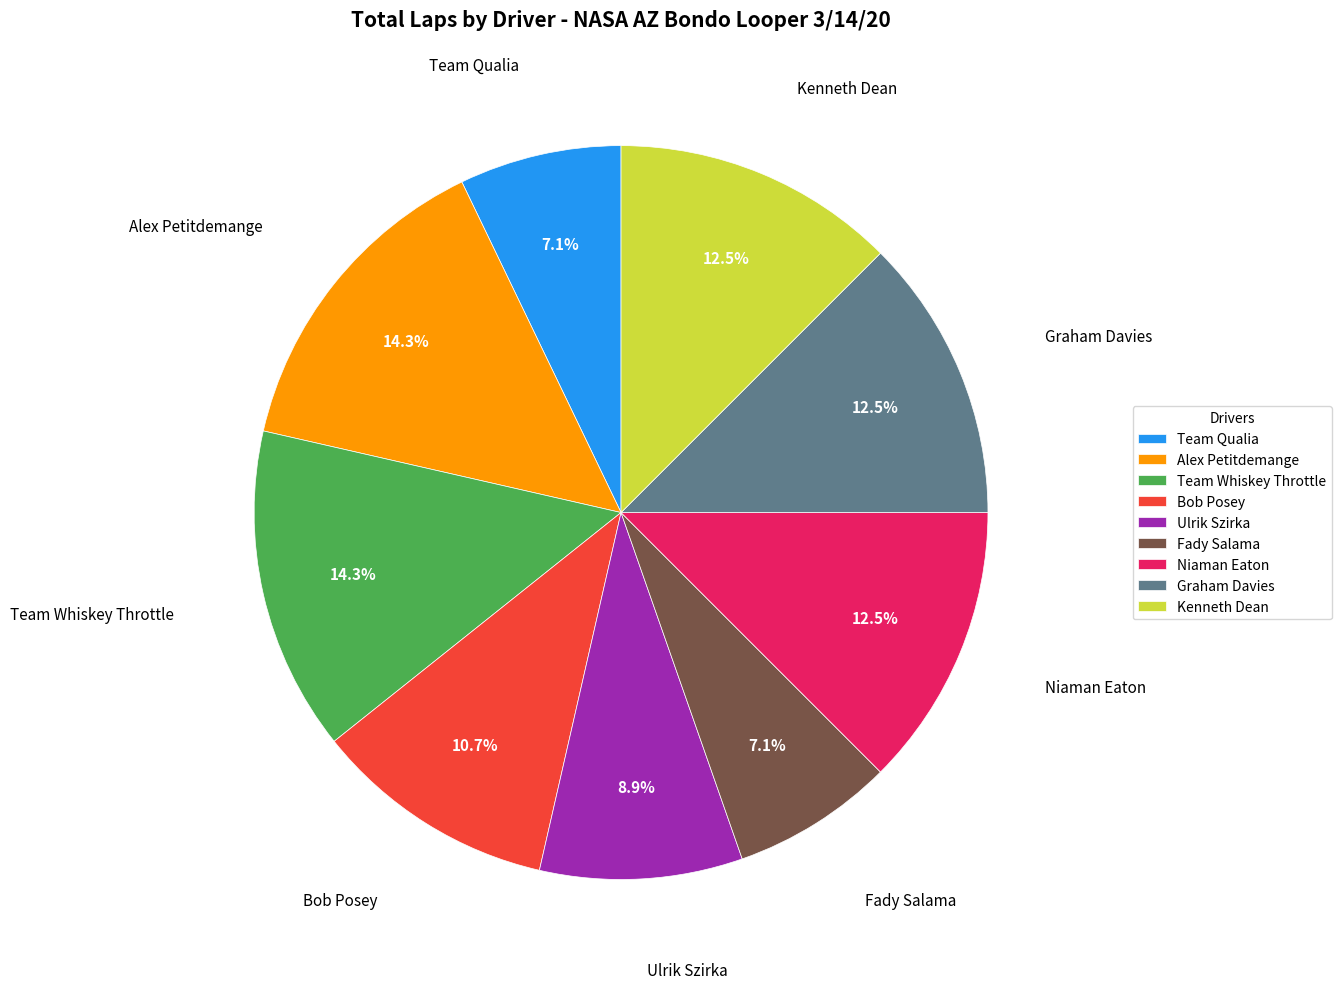

True or false: Alex Petitdemange accounts for 14% of the total.

True